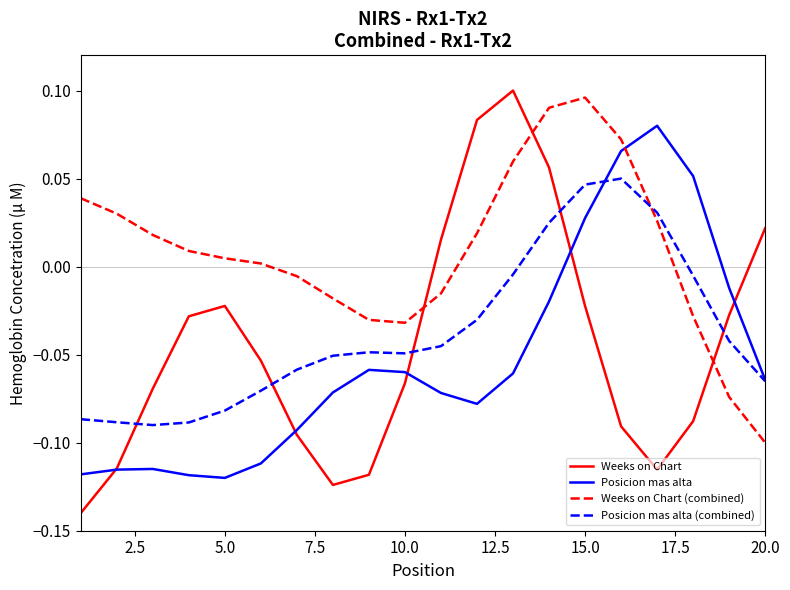

True or false: Weeks on Chart and Weeks on Chart (combined) intersect in this chart.

True